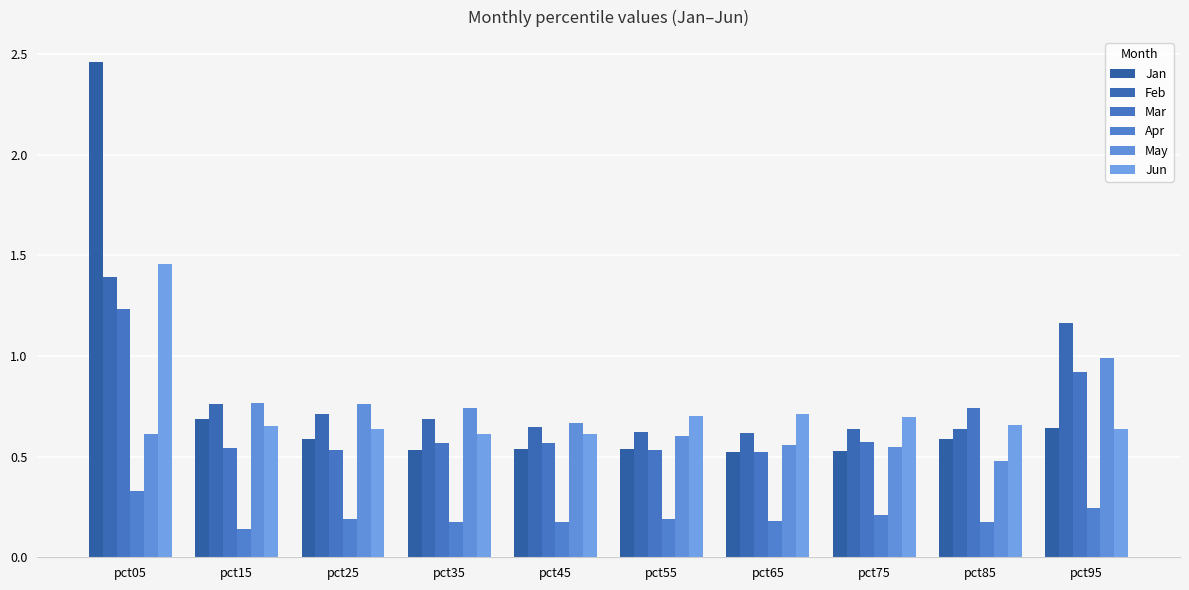

What is the difference between the highest and lowest values at pct55?

0.5